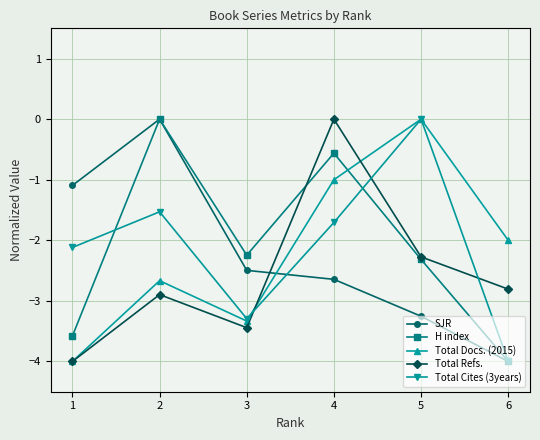

Where is the first local maximum for SJR?

2